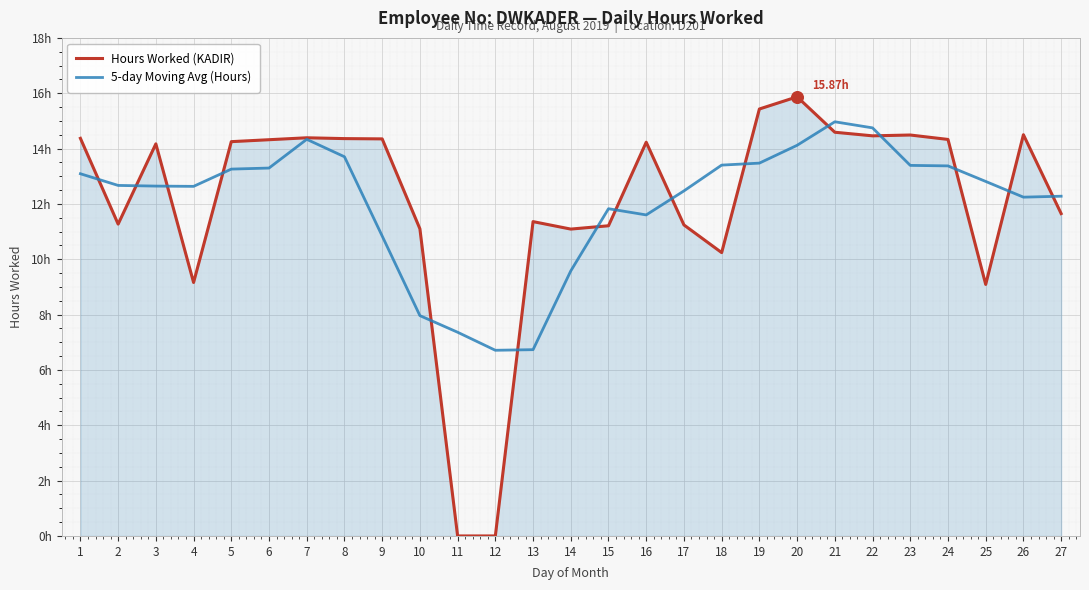

At which category is the sum across all series the highest?

20